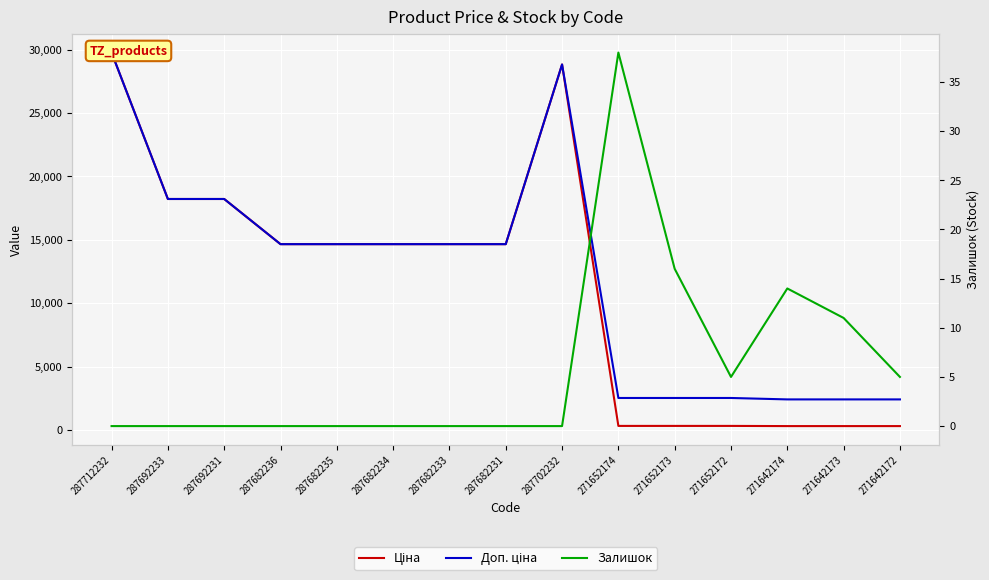

How many values in the Ціна series are below 14649?

6